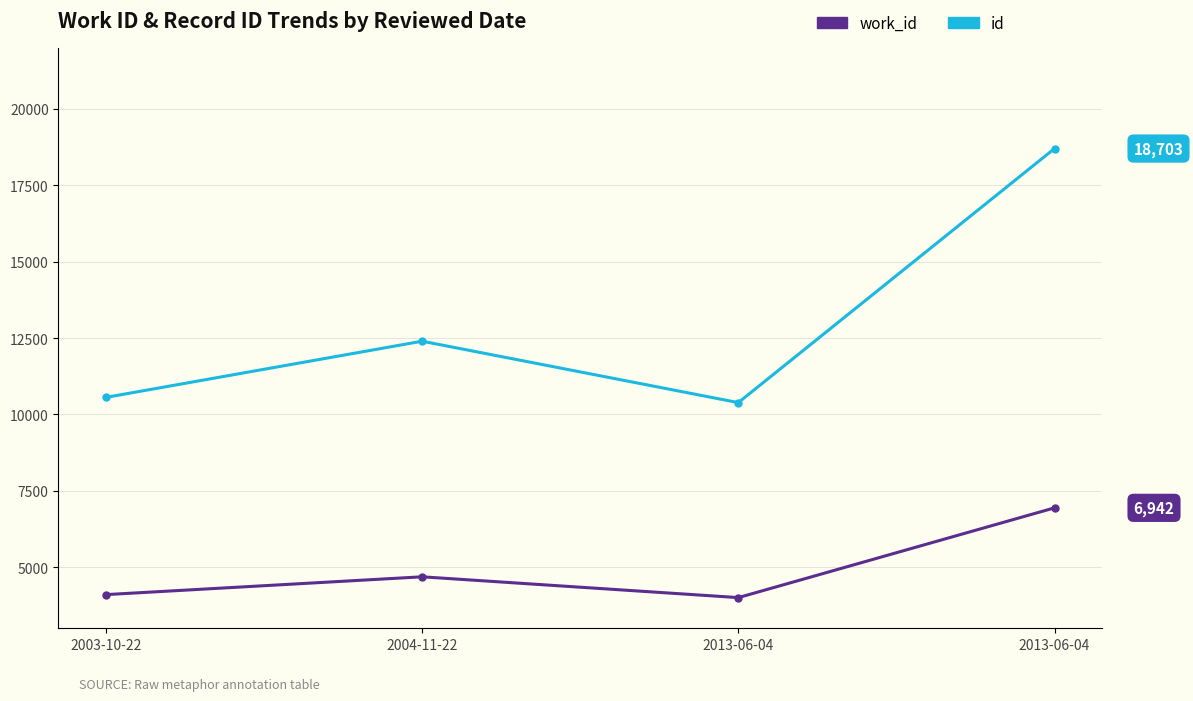

Does the chart have visible grid lines?

Yes